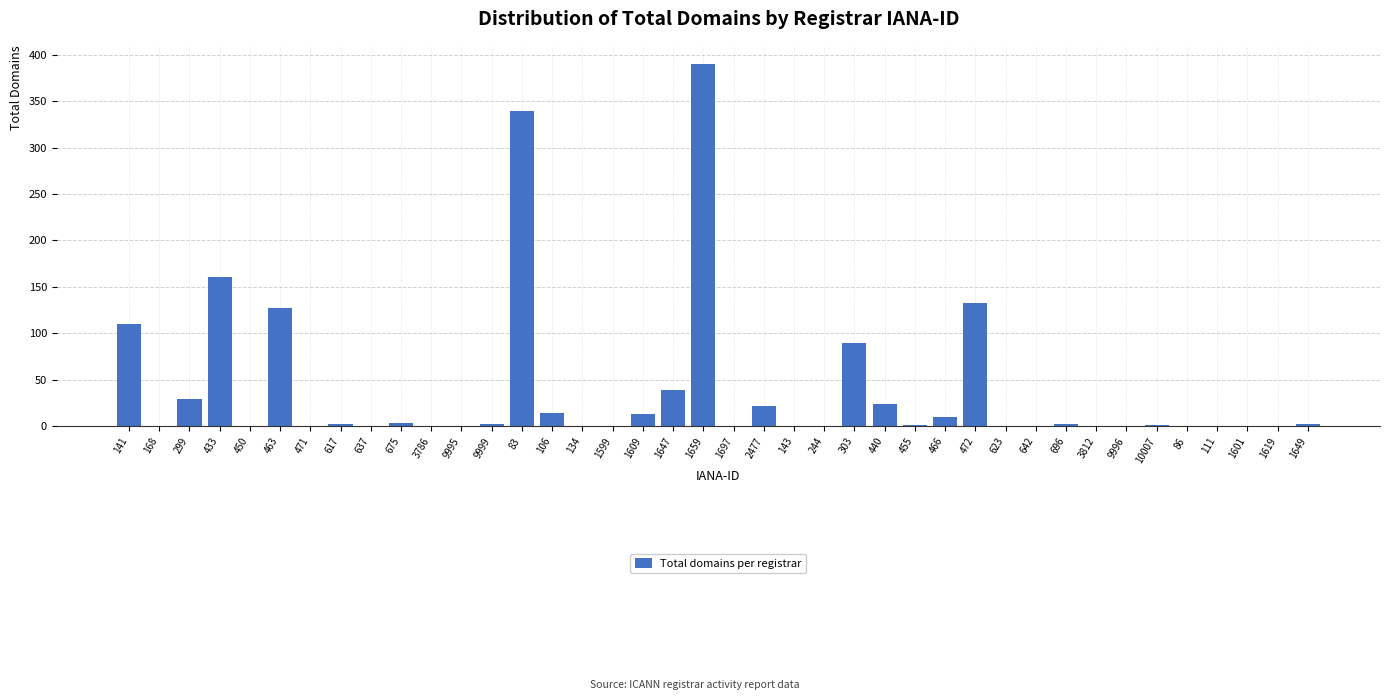

What is the sum of all values?

1517